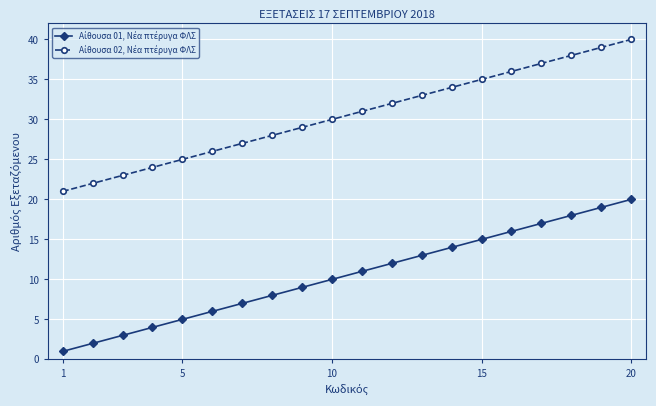

How many lines are shown in the chart?

2